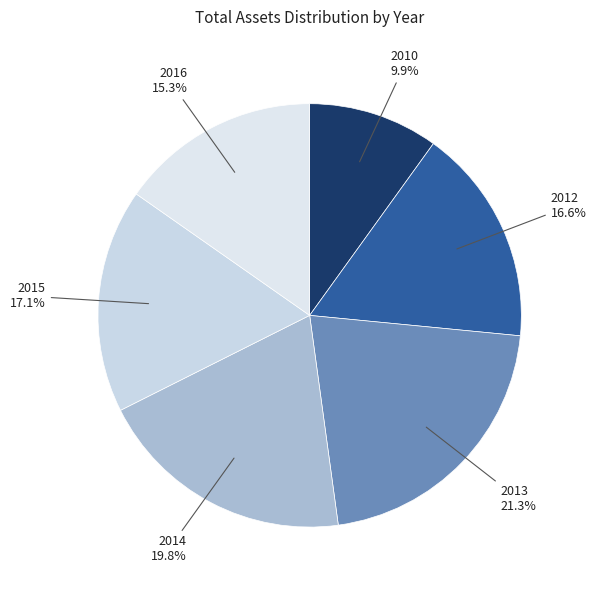

Is there a majority slice in this chart?

No